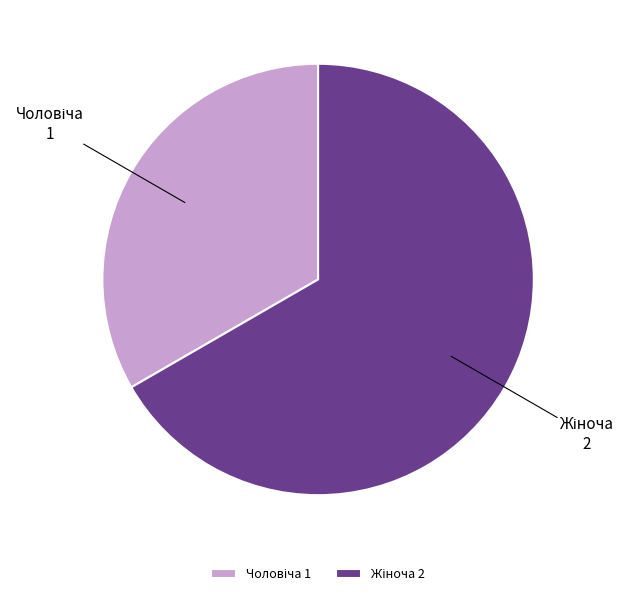

Is there a majority slice in this chart?

Yes